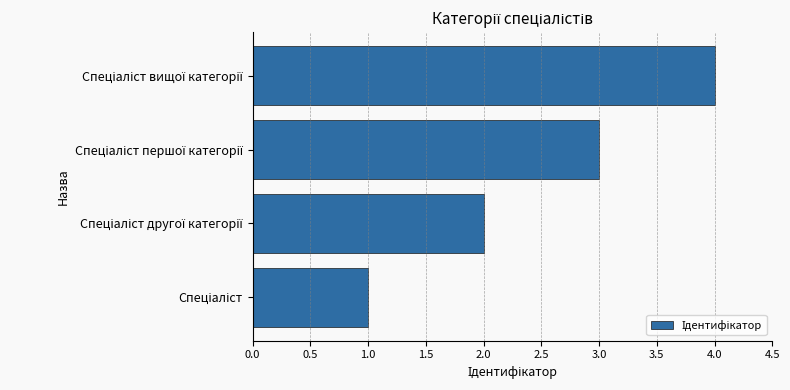

What is the maximum value shown in the chart?

4